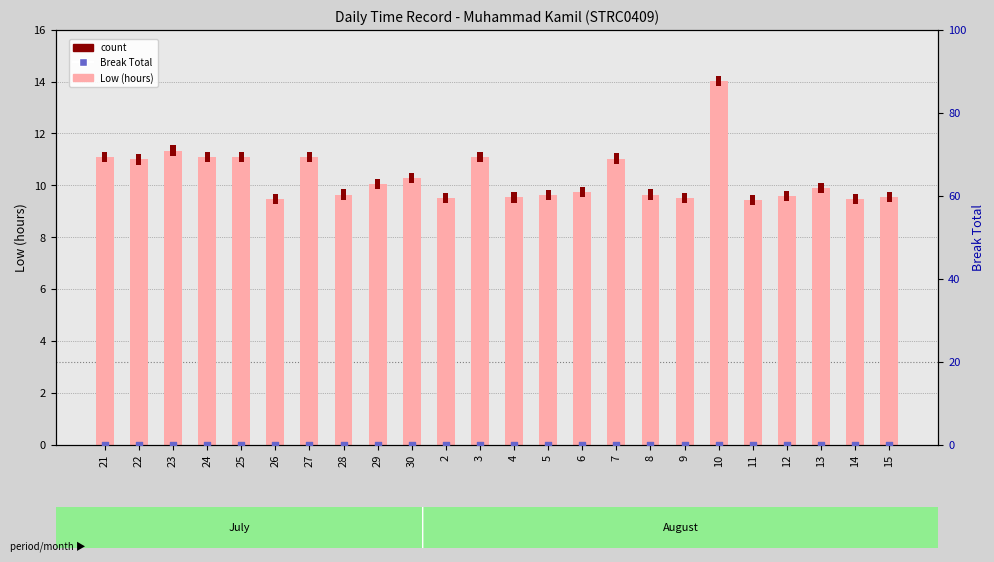

Which series has the largest Y range (max minus min)?

Low (hours)